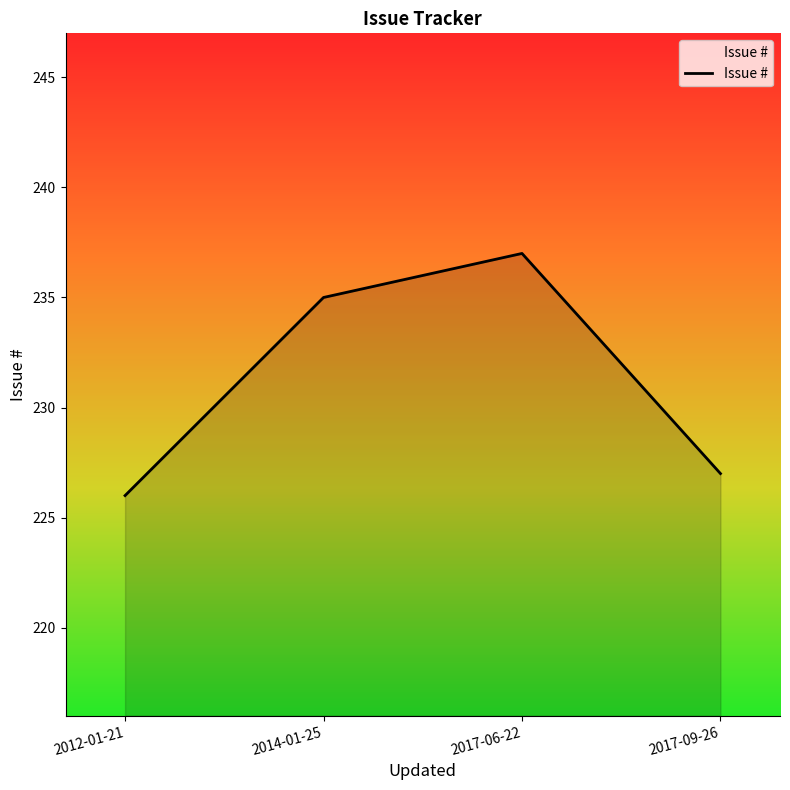

What is the difference between the maximum and minimum values?

11